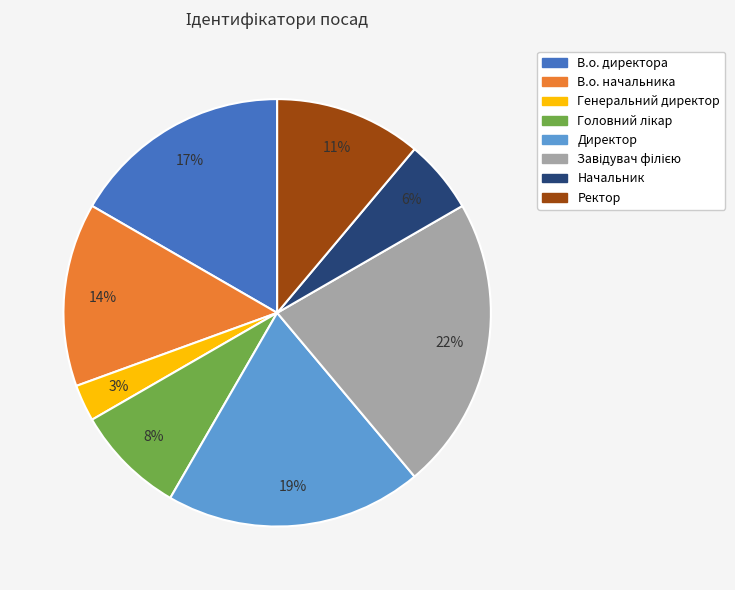

To the nearest percent, what percentage of the pie is Генеральний директор?

3%